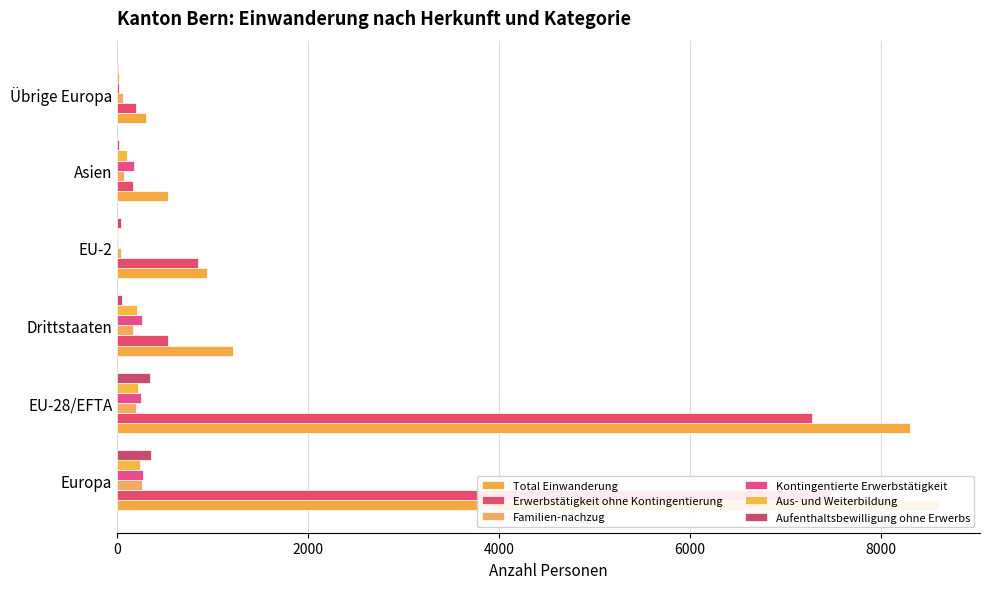

Which series changed the most between Drittstaaten and Übrige Europa?

Total Einwanderung